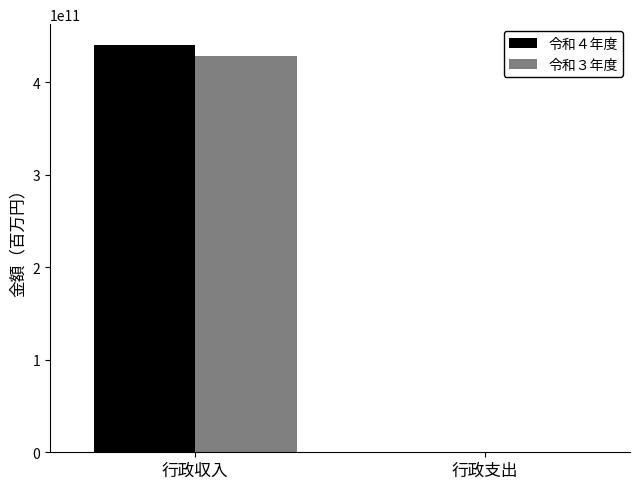

Reading right to left, what are all the values shown in this chart?

令和４年度: 868060	440556949949
令和３年度: 858215	427695349579